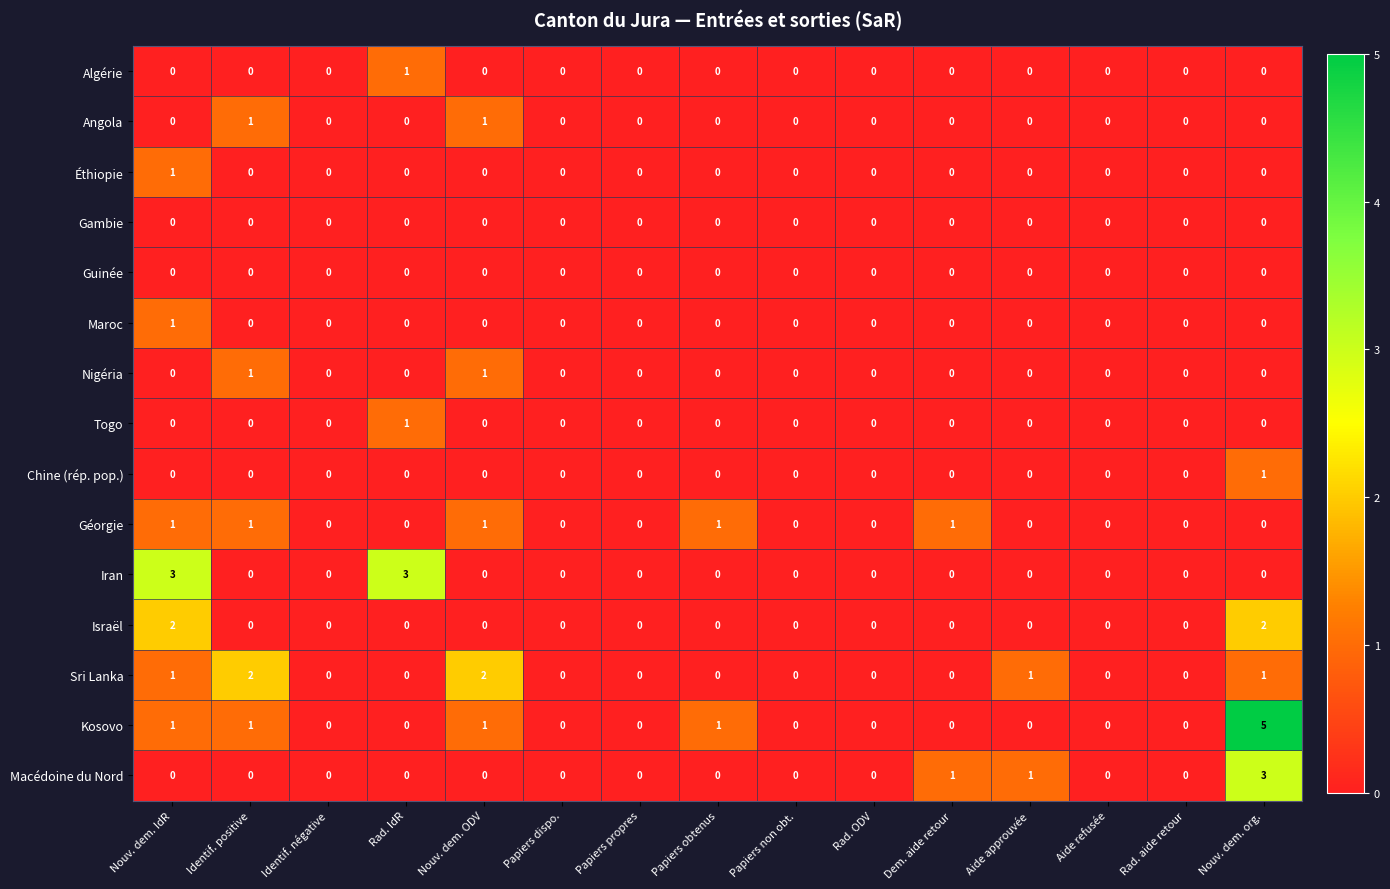

At which category is the sum across all series the highest?

Nouv. dem. org.